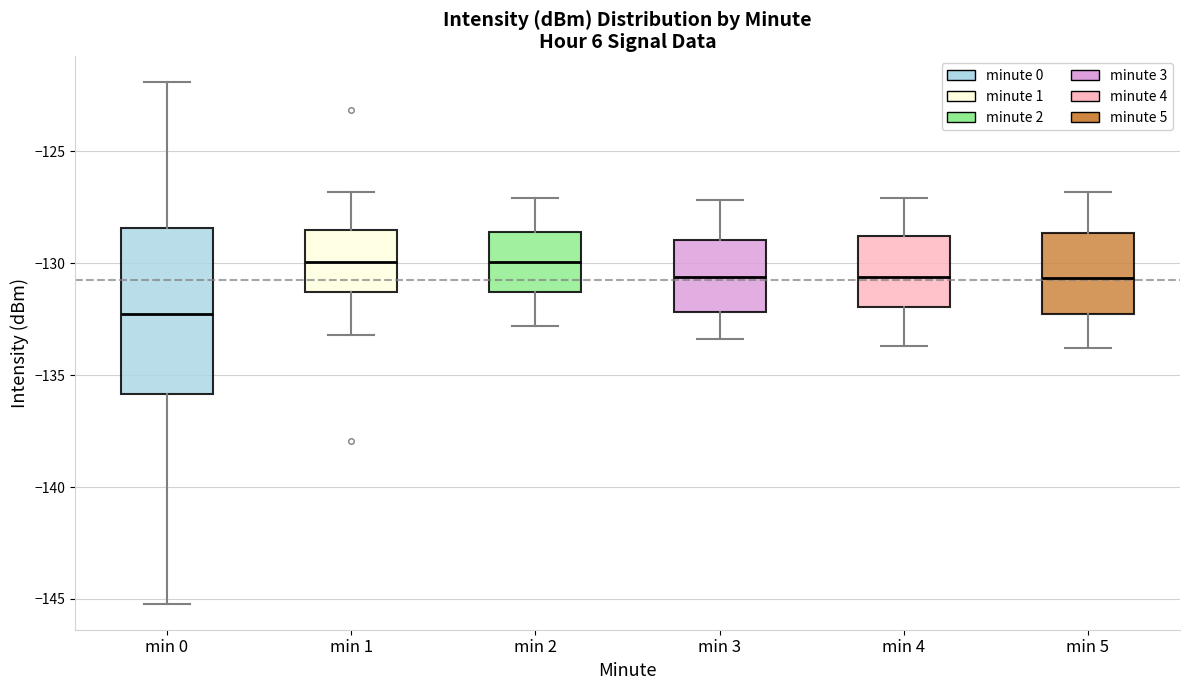

Reading left to right, transcribe this box plot: for each box, give where its median line is, the range the box spans, and where its two whiskers end, as read against the y-axis. The values are not printed on the chart, so give them approximately, as read against the axis.

min 0: median -132.5, box -136.0 to -128.5, whiskers -145.0 to -122.0
min 1: median -130.0, box -131.5 to -128.5, whiskers -133.0 to -127.0
min 2: median -130.0, box -131.5 to -128.5, whiskers -133.0 to -127.0
min 3: median -130.5, box -132.0 to -129.0, whiskers -133.5 to -127.0
min 4: median -130.5, box -132.0 to -129.0, whiskers -133.5 to -127.0
min 5: median -130.5, box -132.0 to -128.5, whiskers -134.0 to -127.0